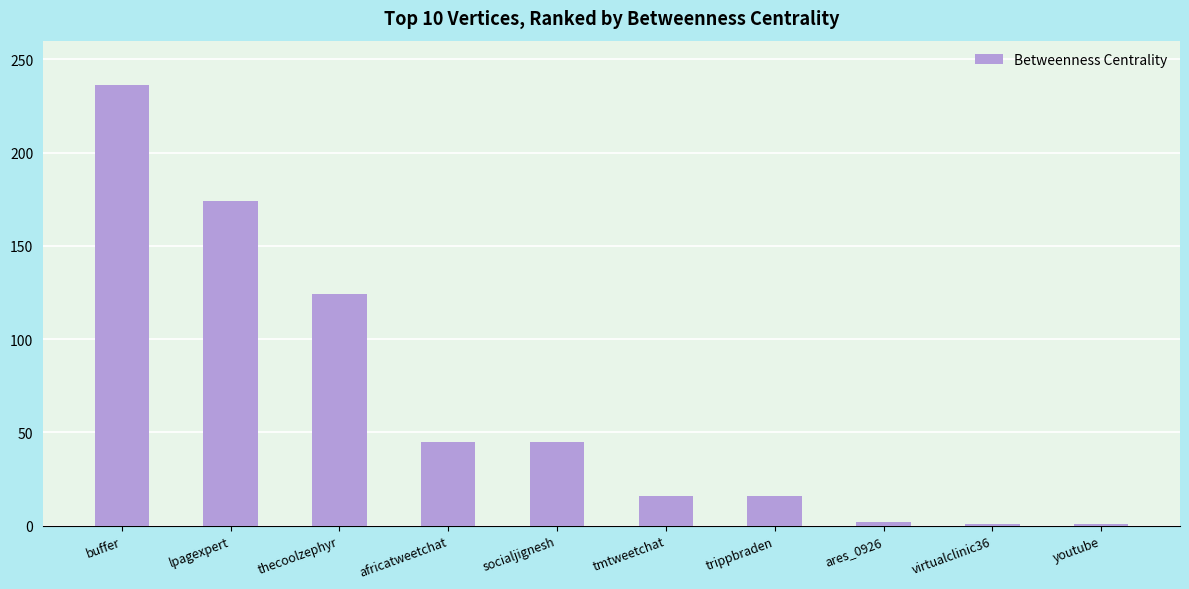

What is the label of the 8th bar from the right?

thecoolzephyr